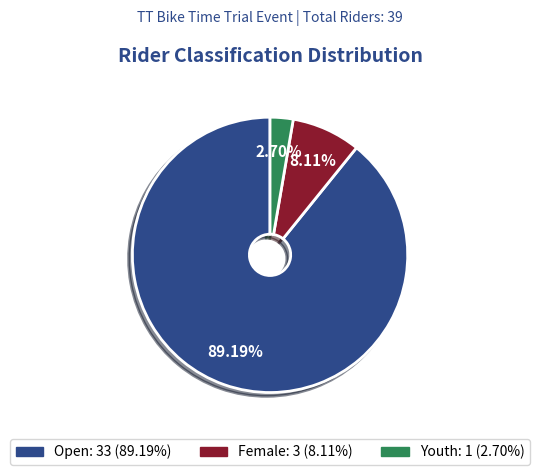

To the nearest percent, what portion does Open represent?

89%